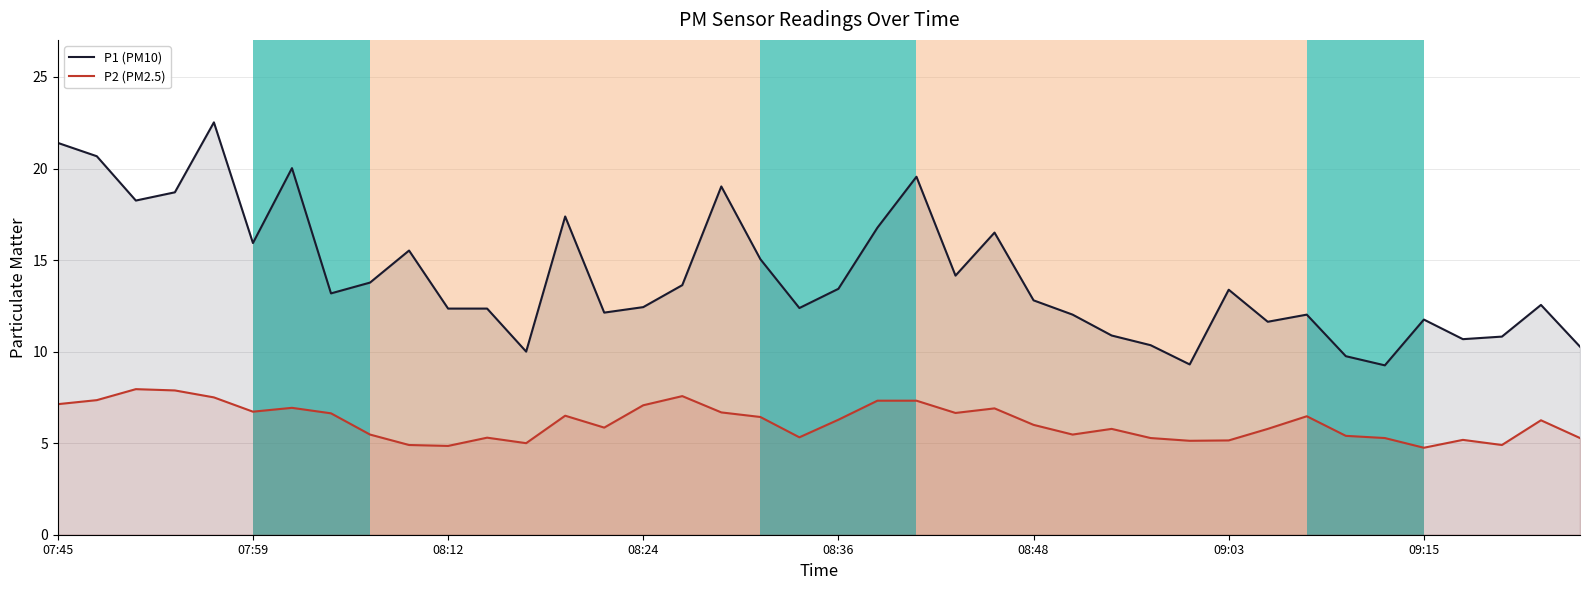

What is the sum of the P1 (PM10) values at 31 and 33?

21.4